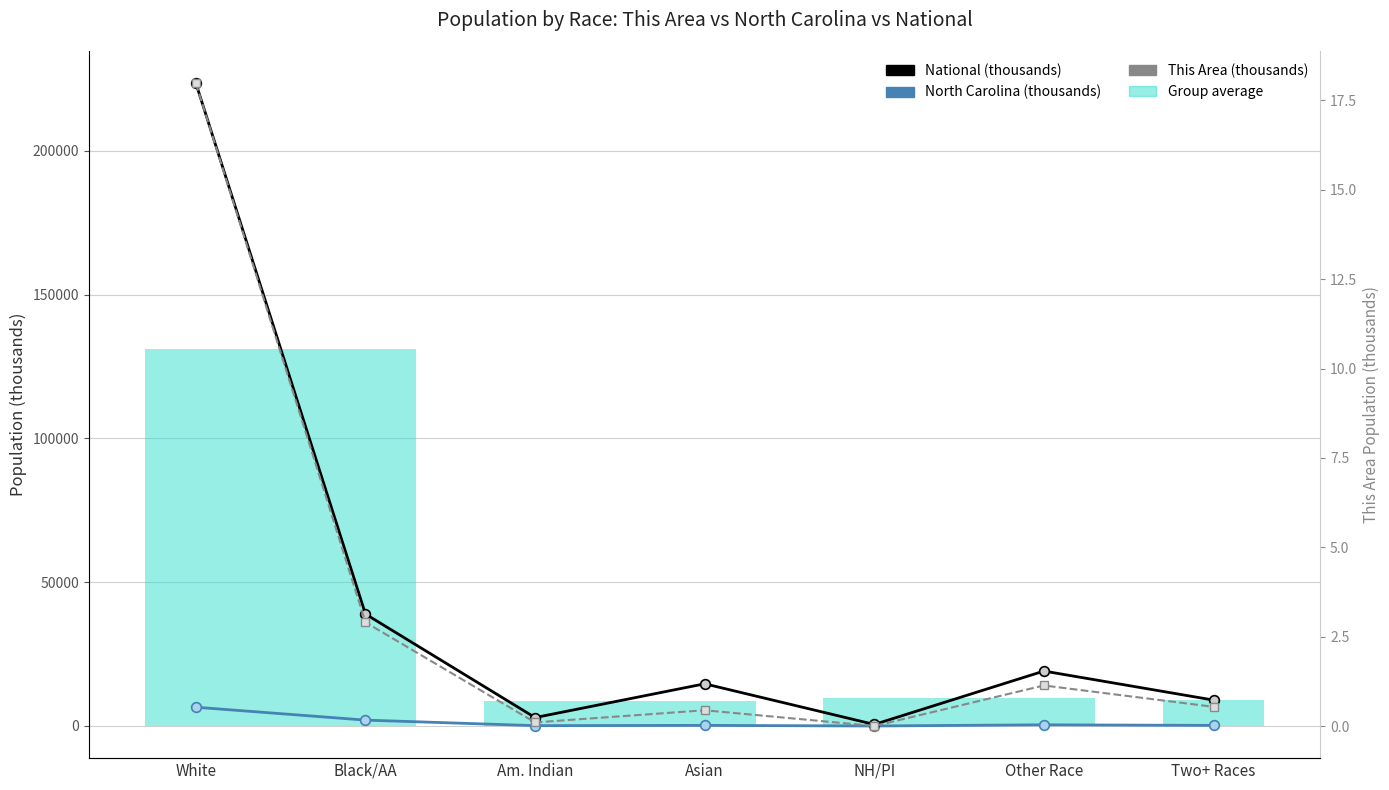

How many lines are shown in the chart?

3